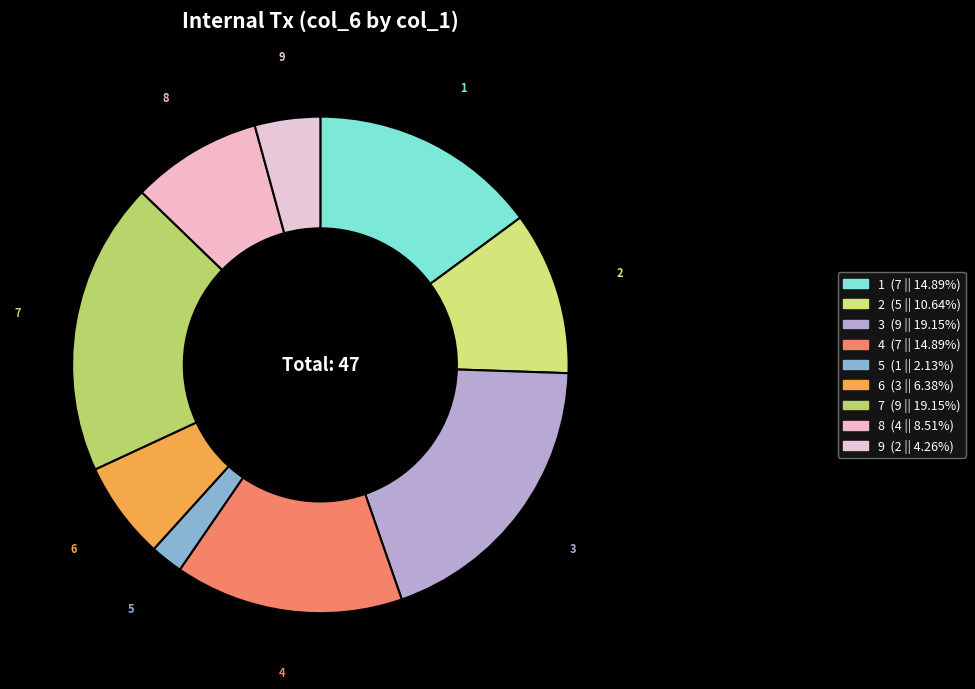

How many slices are in this pie chart?

9